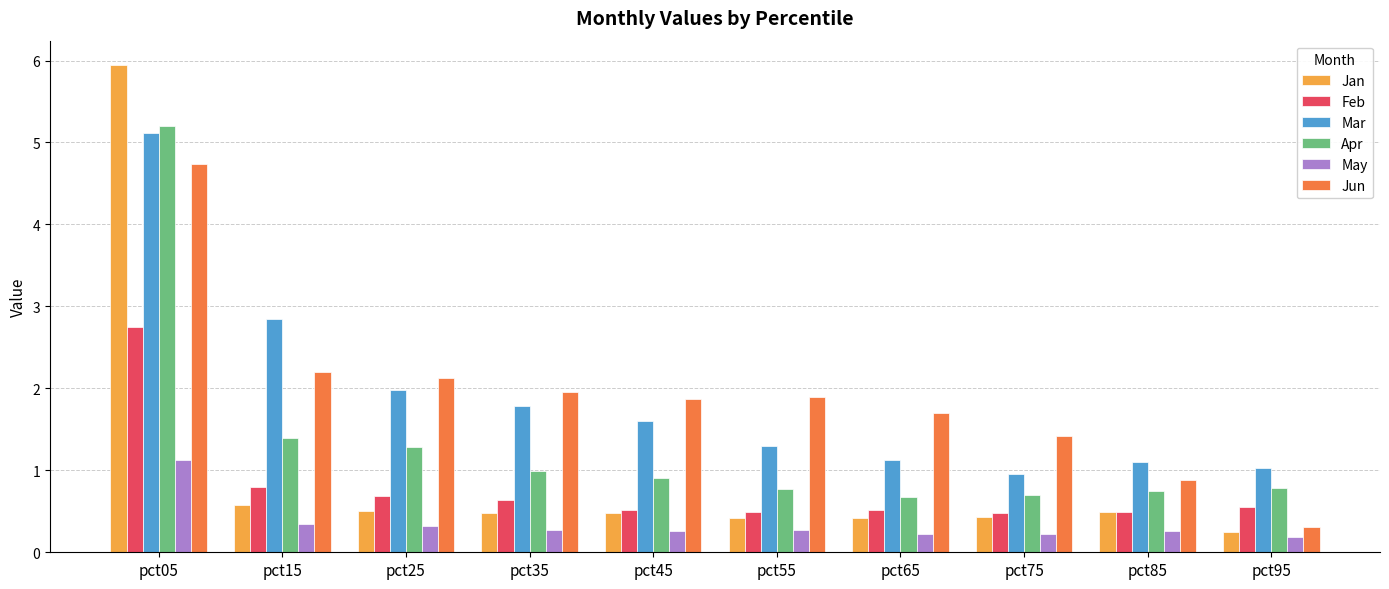

What is the greatest value displayed?

5.9